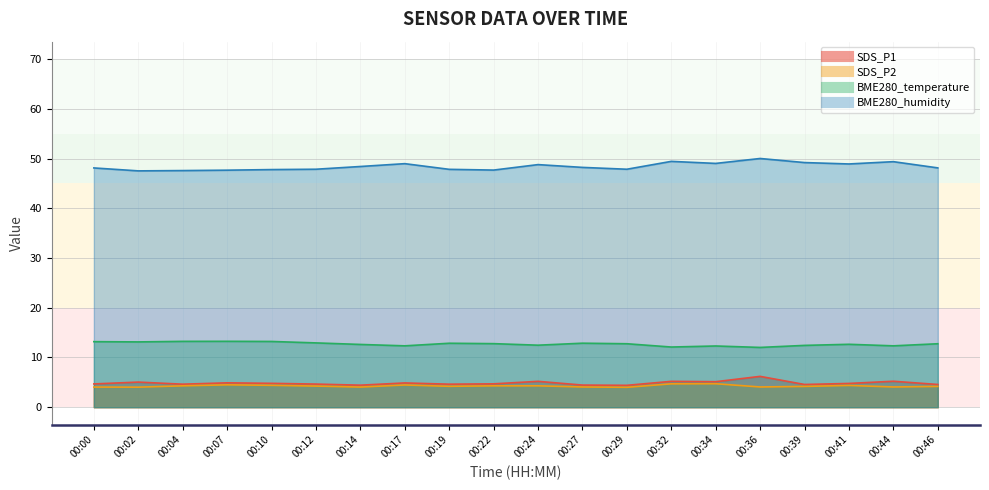

Which series has the largest range (max minus min)?

BME280_humidity